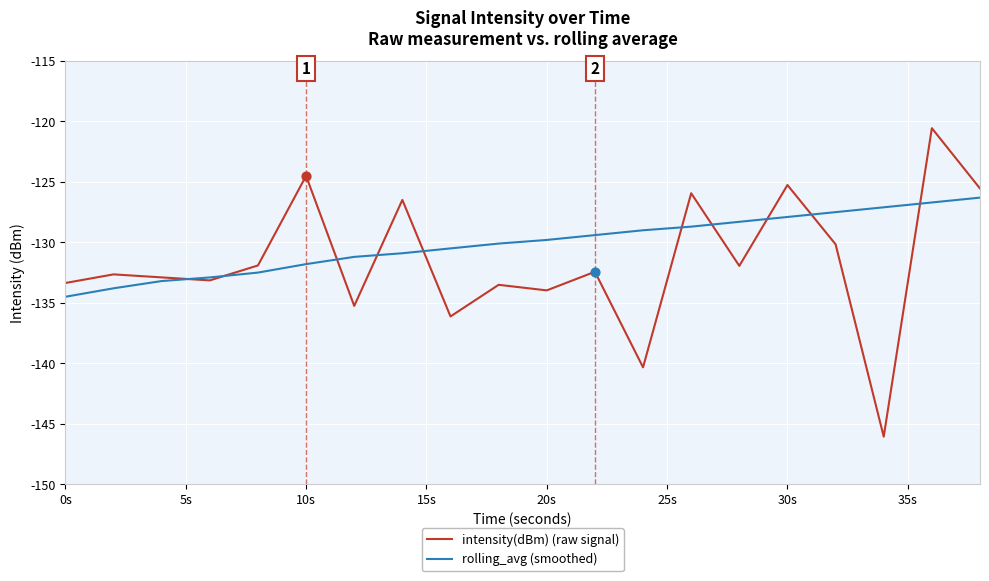

Which series has the widest spread of values?

intensity(dBm) (raw signal)